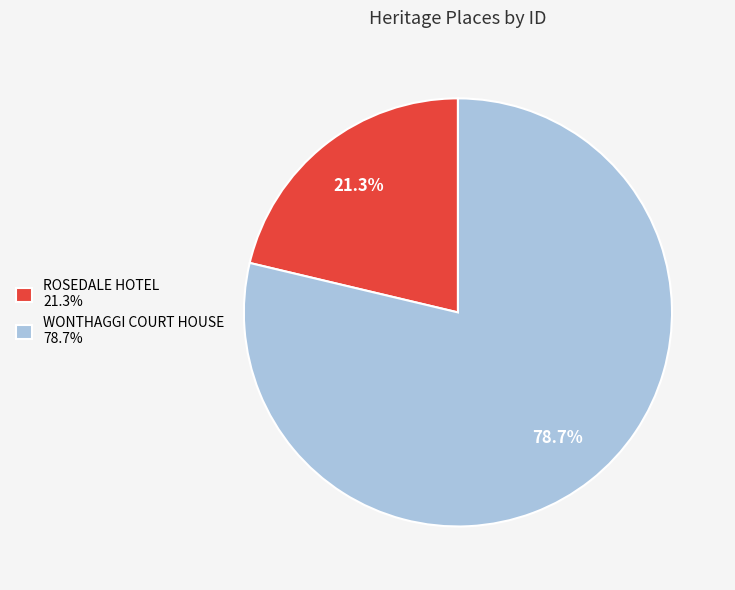

What portion of the pie excludes WONTHAGGI COURT HOUSE?

21.3%